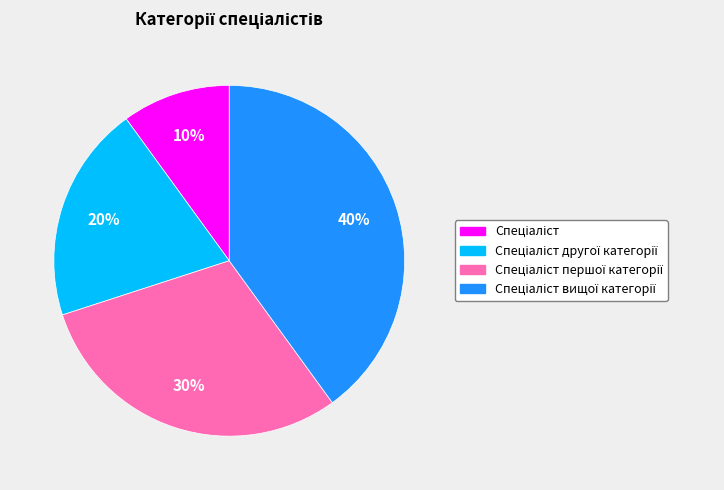

To the nearest percent, what is the difference between the largest and smallest slice percentages?

30%